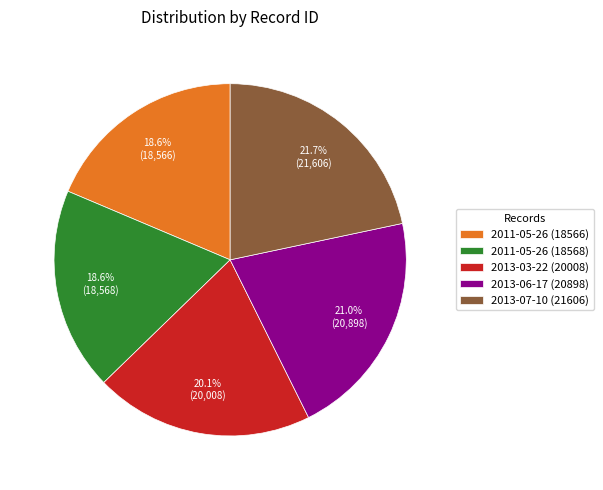

How many slices are in this pie chart?

5